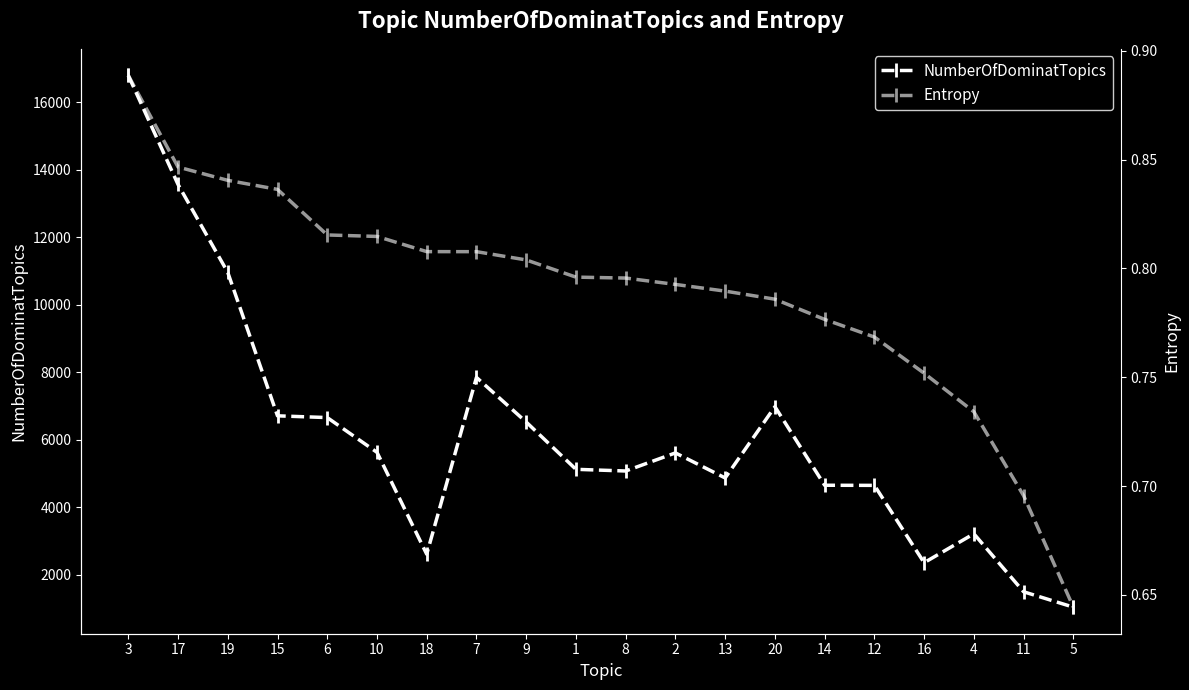

Reading left to right, what are all the values shown in this chart?

NumberOfDominatTopics: 16792.0	13562.0	10955.0	6705.0	6653.0	5624.0	2605.0	7843.0	6521.0	5120.0	5070.0	5606.0	4864.0	6976.0	4648.0	4644.0	2353.0	3210.0	1491.0	1036.0
Entropy: 0.9	0.8	0.8	0.8	0.8	0.8	0.8	0.8	0.8	0.8	0.8	0.8	0.8	0.8	0.8	0.8	0.8	0.7	0.7	0.6